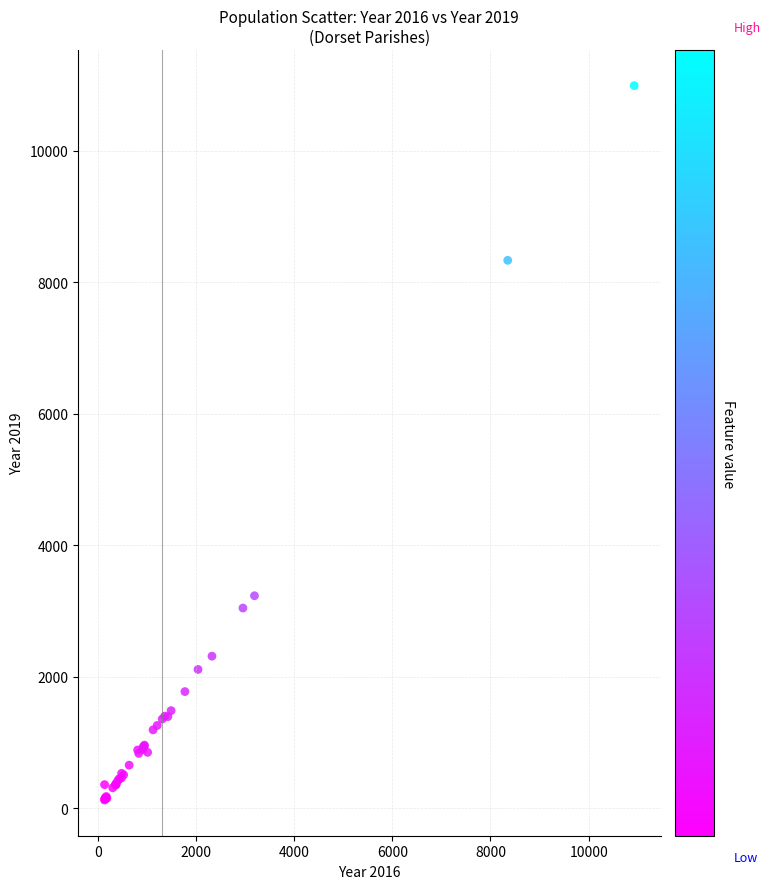

What Y value in the scatter plot is closest to 5559?

3233